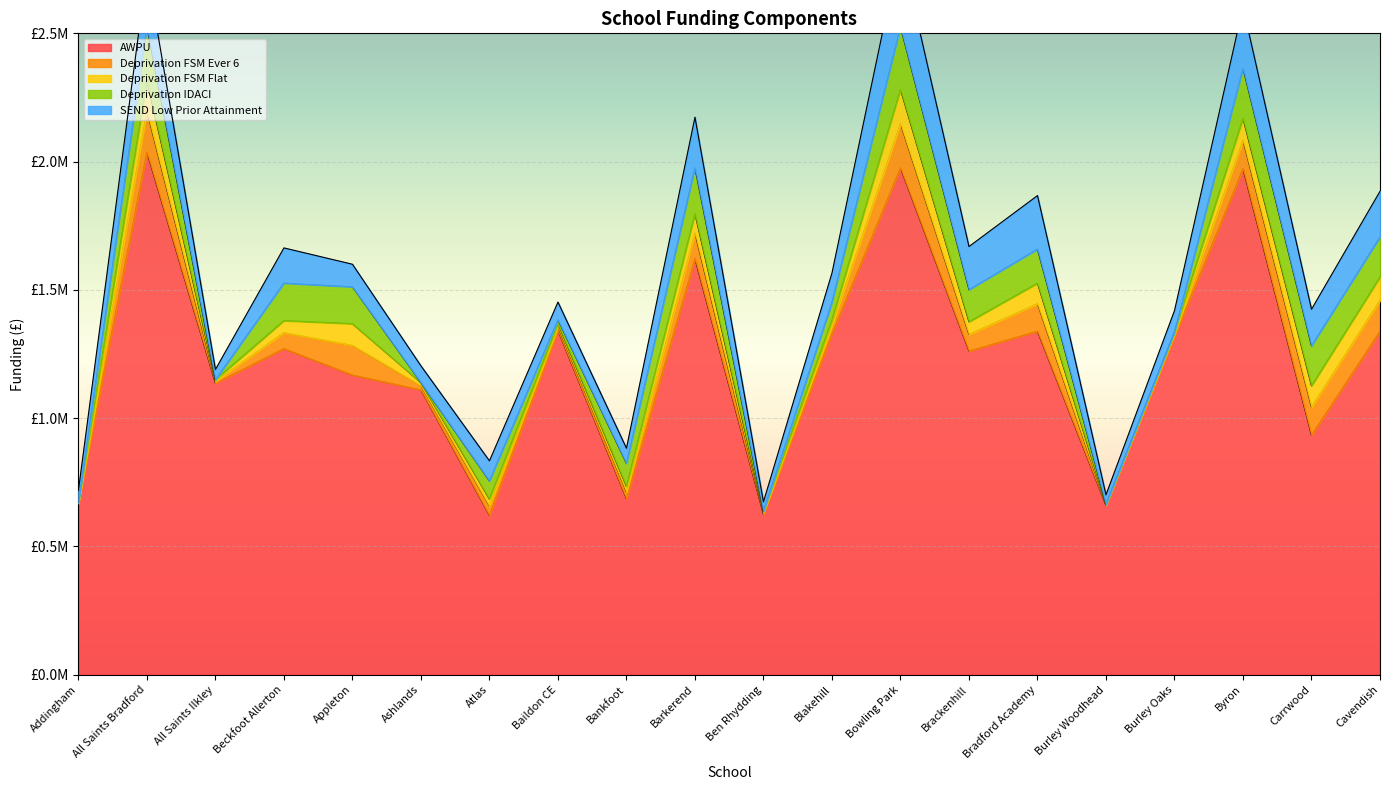

At which label is Deprivation FSM Flat closest to 67690?

Barkerend